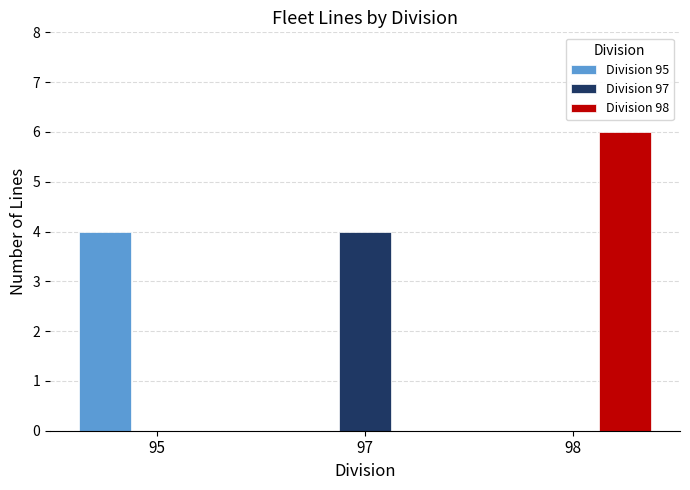

Which category has the highest value across all series?

98